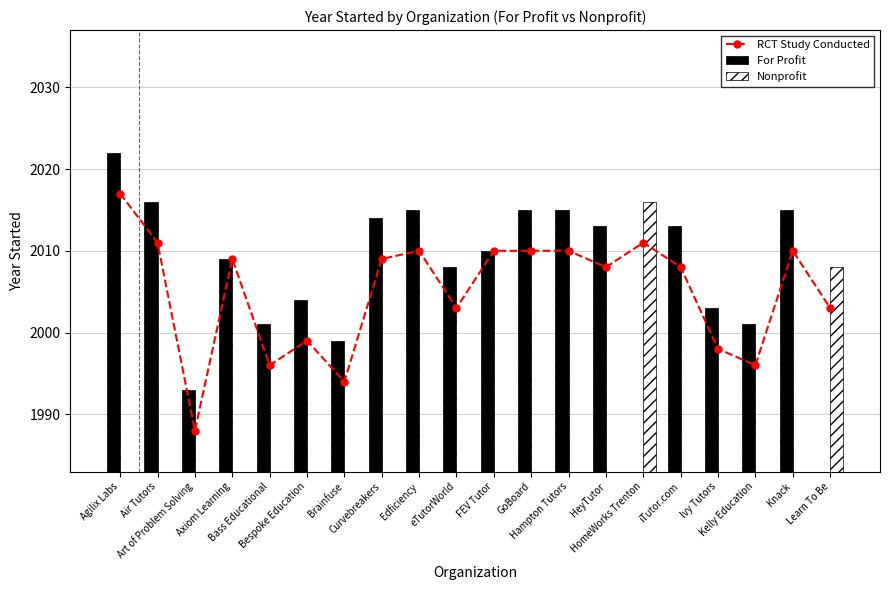

At which label does Nonprofit reach its peak?

HomeWorks Trenton